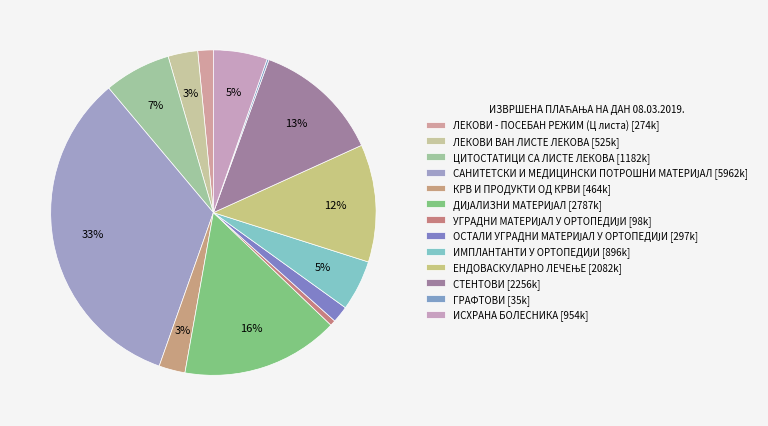

Count the number of slices in the pie.

13